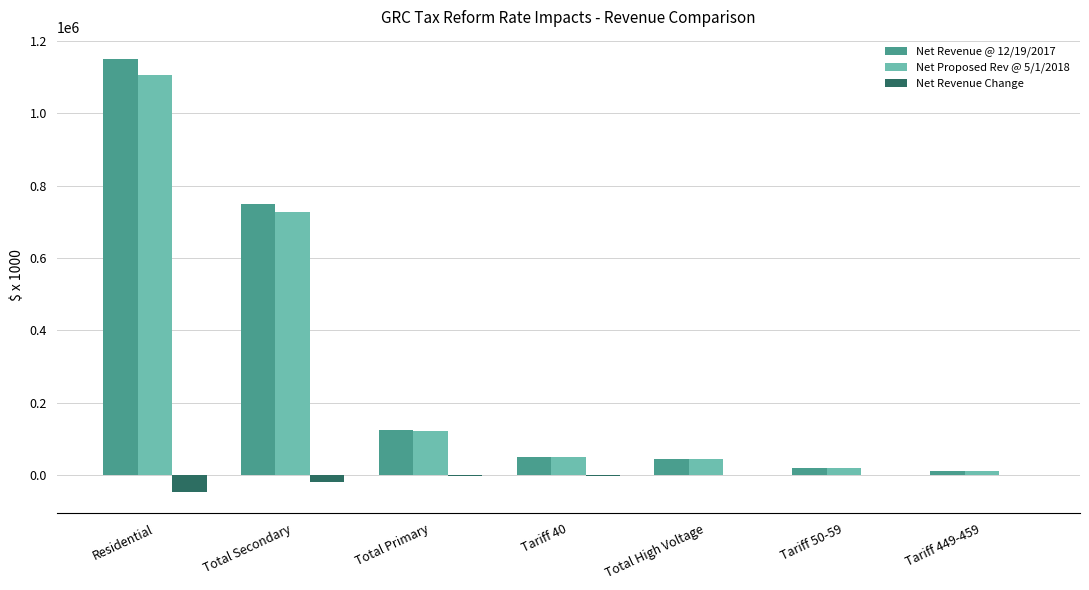

True or false: Net Proposed Rev @ 5/1/2018 has a value of 1104918.0 at Residential.

True